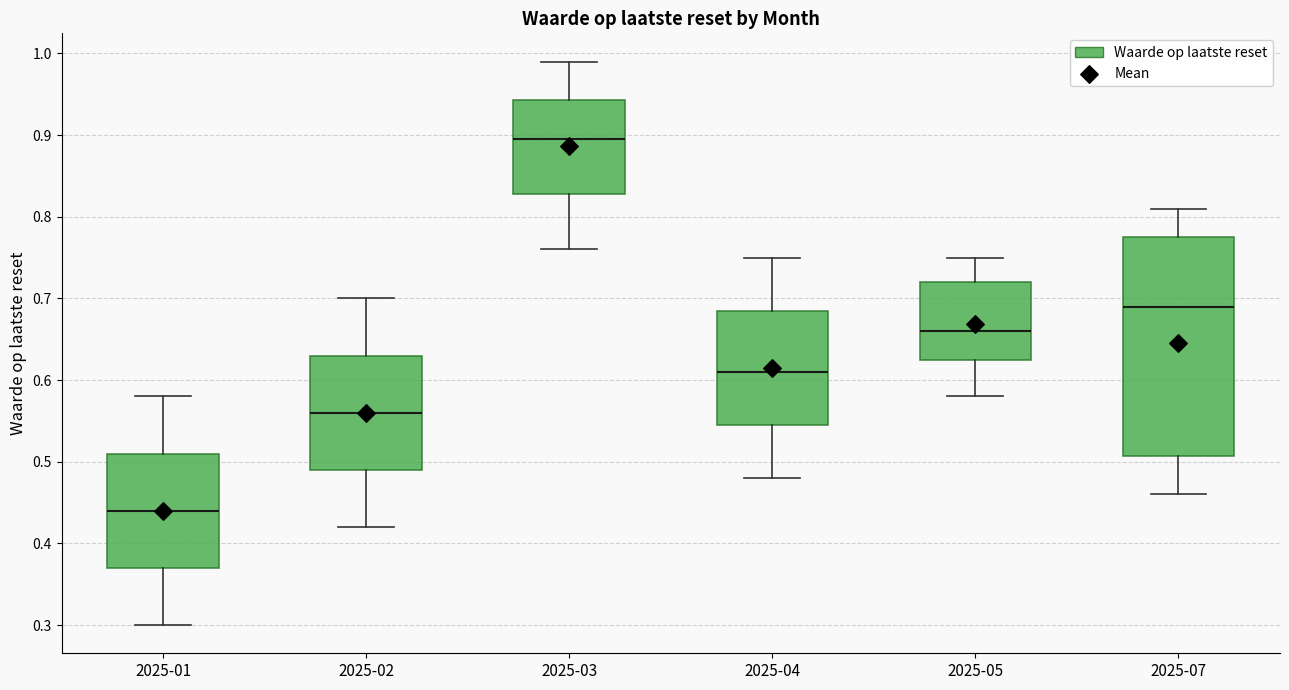

Which box's median line is the lowest?

2025-01